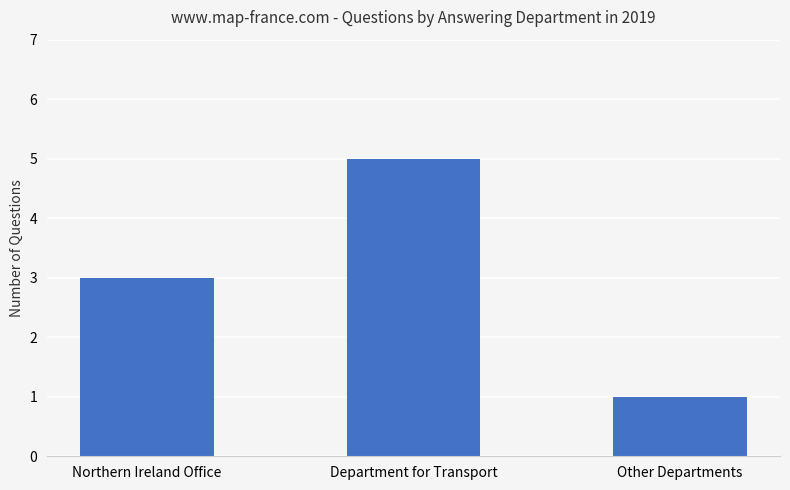

Which category has the lowest value across all series?

Other Departments